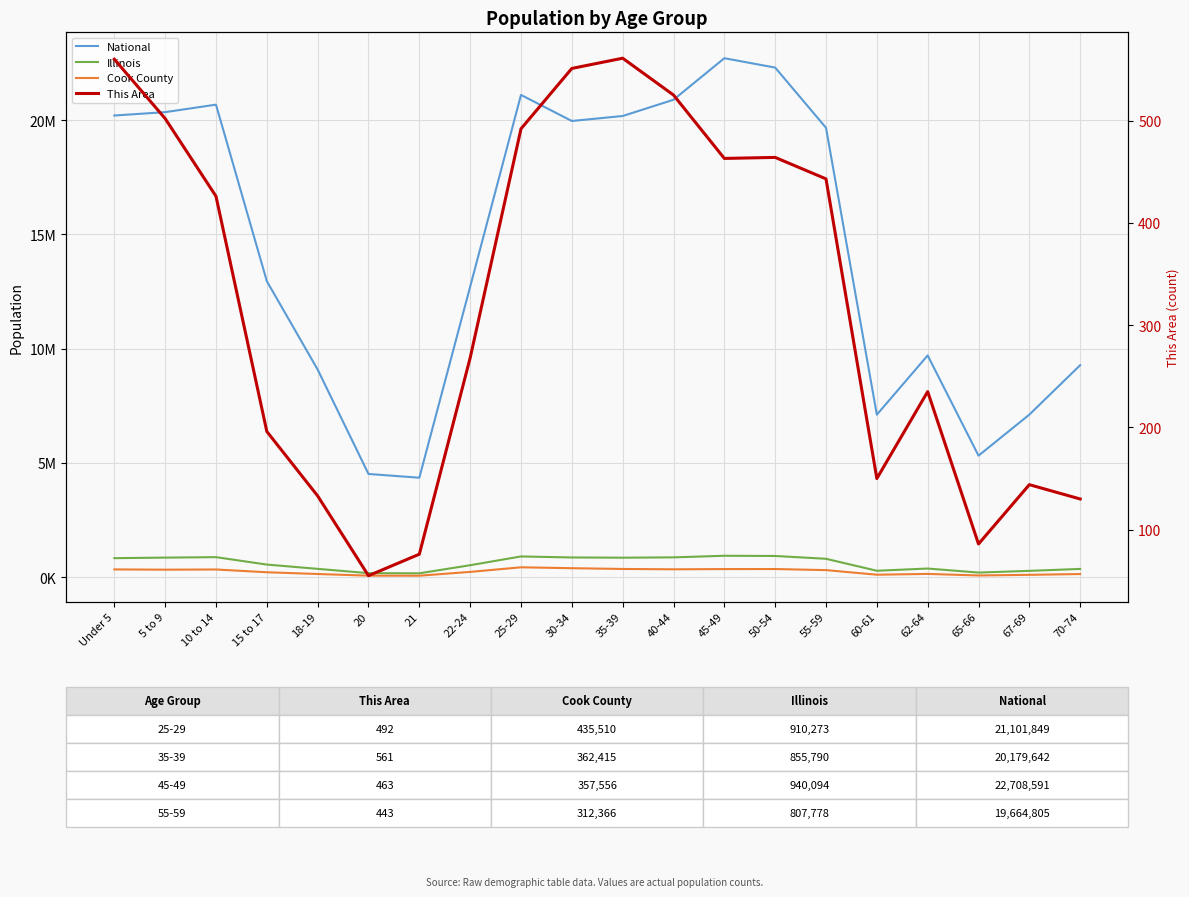

Which series has the widest spread of values?

National